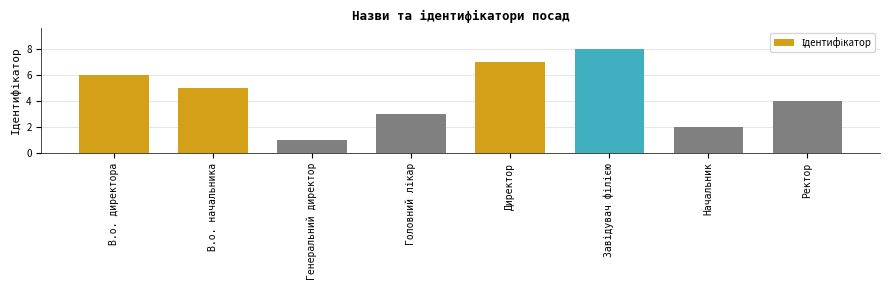

What is the difference between the maximum and minimum values?

7